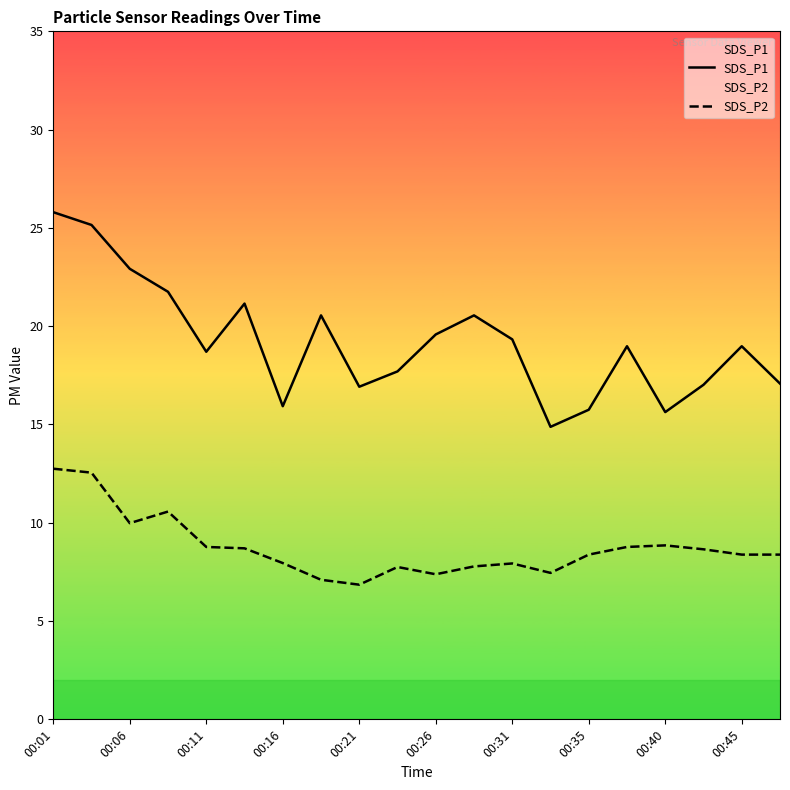

What are all the series names shown in the legend?

SDS_P1, SDS_P2